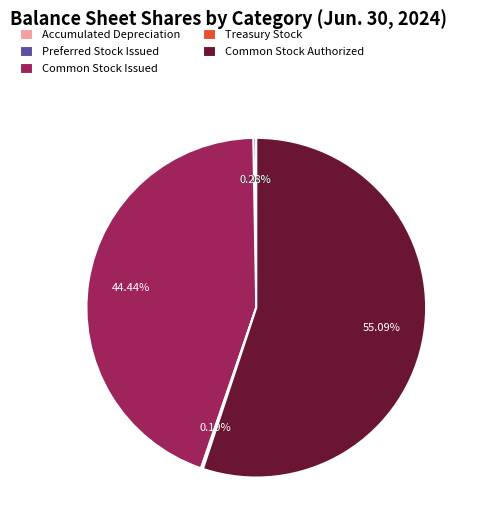

Which category has the biggest portion of the pie?

Common Stock Authorized